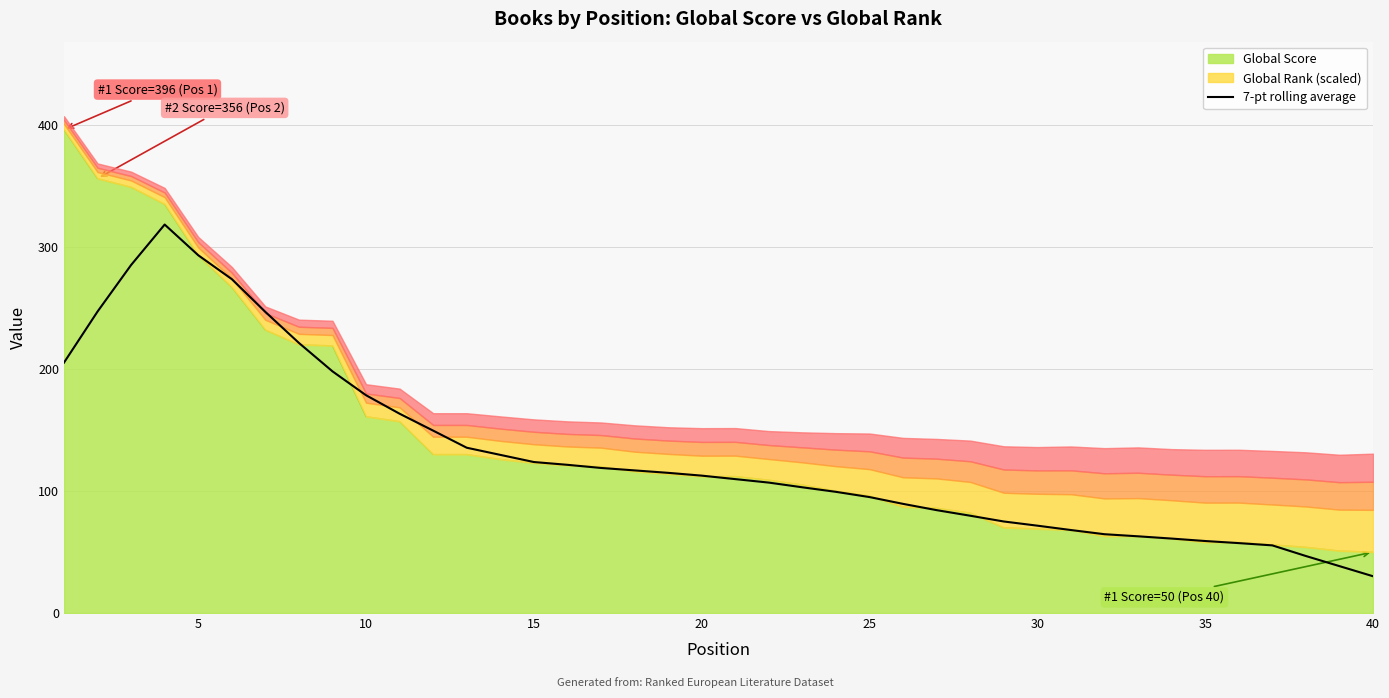

What is the sum of all values?

5210.0